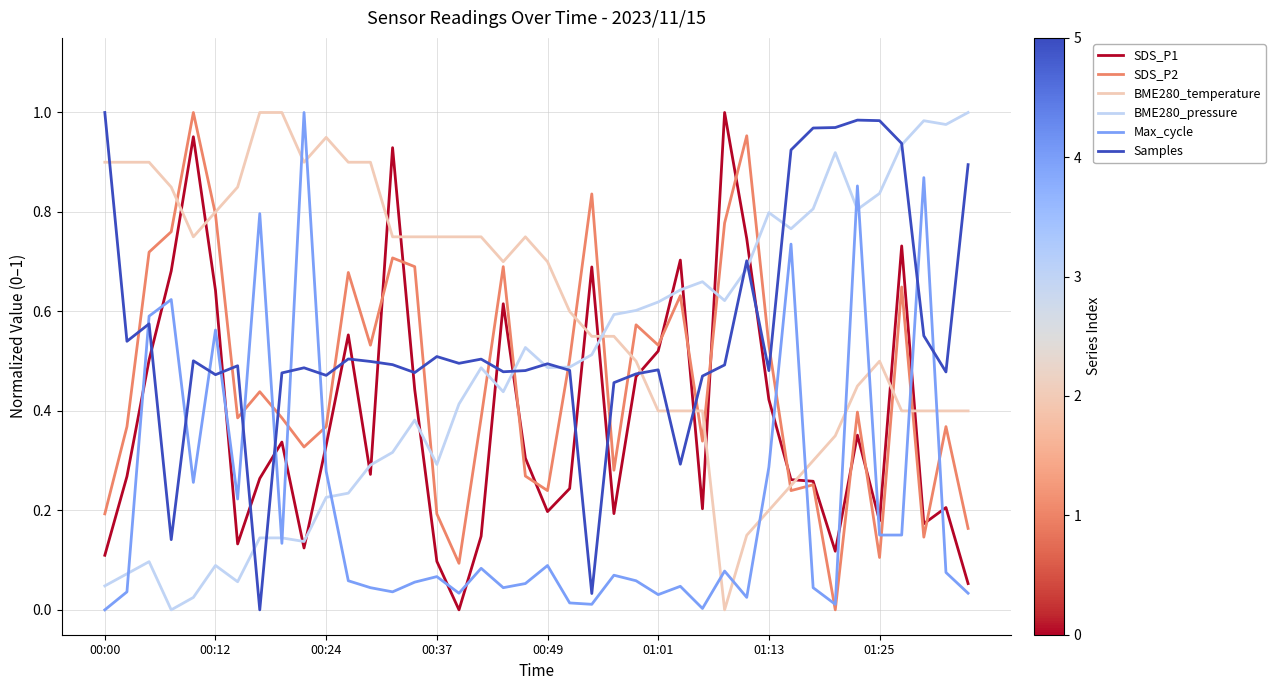

How many positive values does the Samples series have?

39